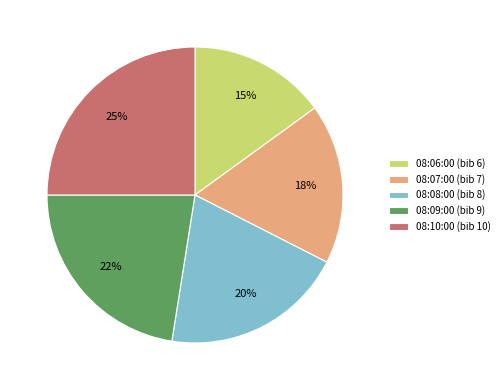

To the nearest percent, what percentage of the pie is 08:06:00 (bib 6)?

15%